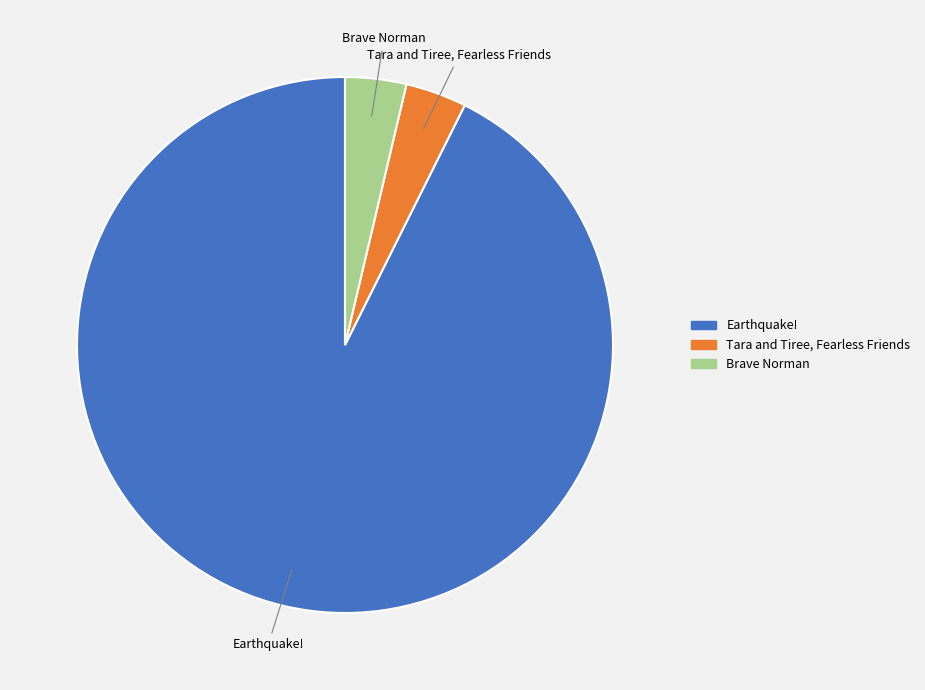

What is the ratio of the value at Tara and Tiree, Fearless Friends to the value at Brave Norman?

1.0